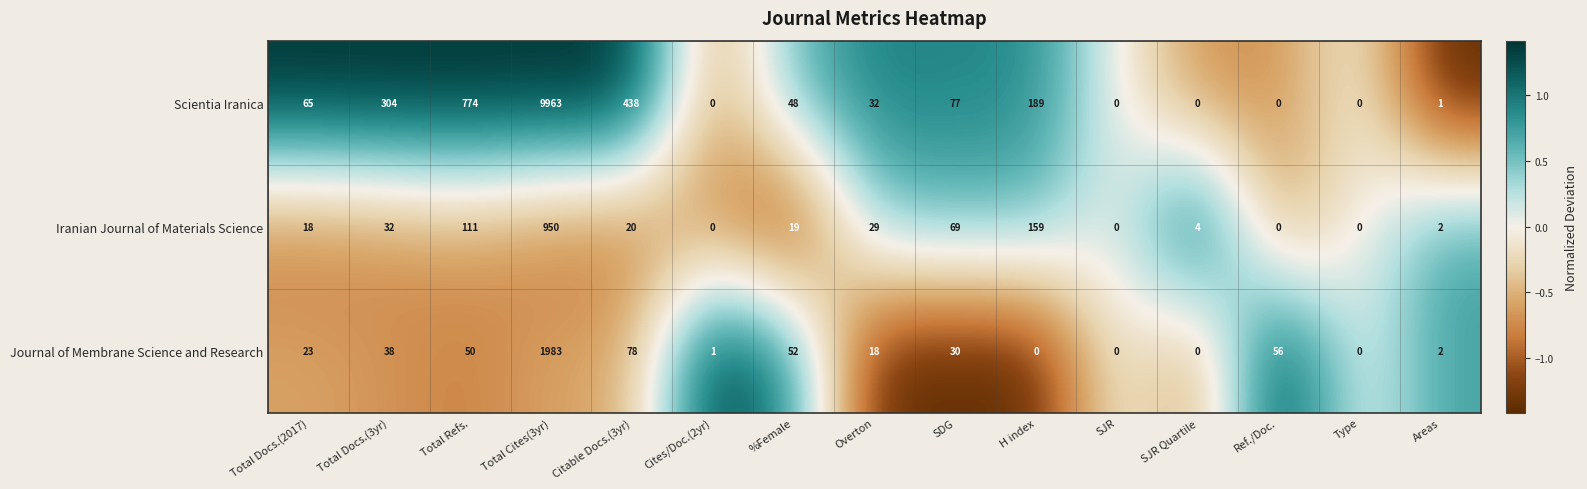

What is the sum of the Scientia Iranica values at %Female and Cites/Doc.(2yr)?

48